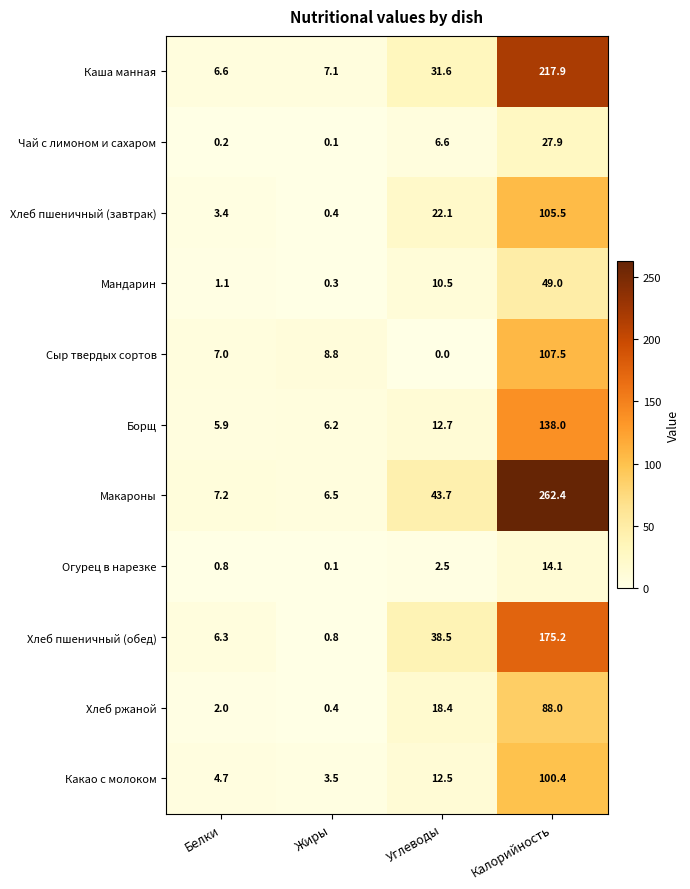

Rank the series by their maximum value, from highest to lowest.

Макароны, Каша манная, Хлеб пшеничный (обед), Борщ, Сыр твердых сортов, Хлеб пшеничный (завтрак), Какао с молоком, Хлеб ржаной, Мандарин, Чай с лимоном и сахаром, Огурец в нарезке